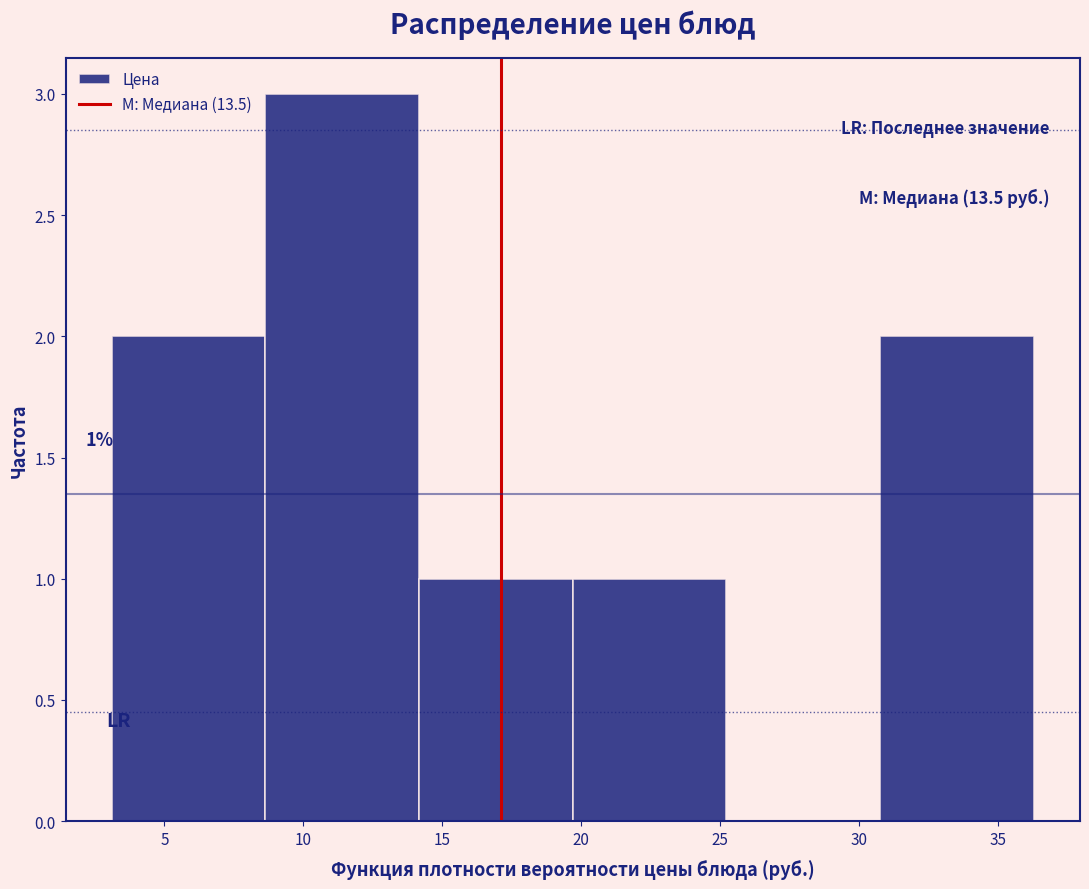

Over which range of the x-axis is the bar tallest?

8.5 to 14.0